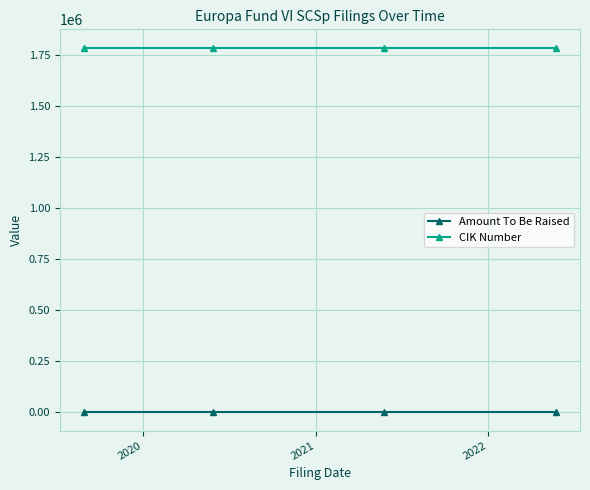

At how many categories does at least one series exceed 335322?

4